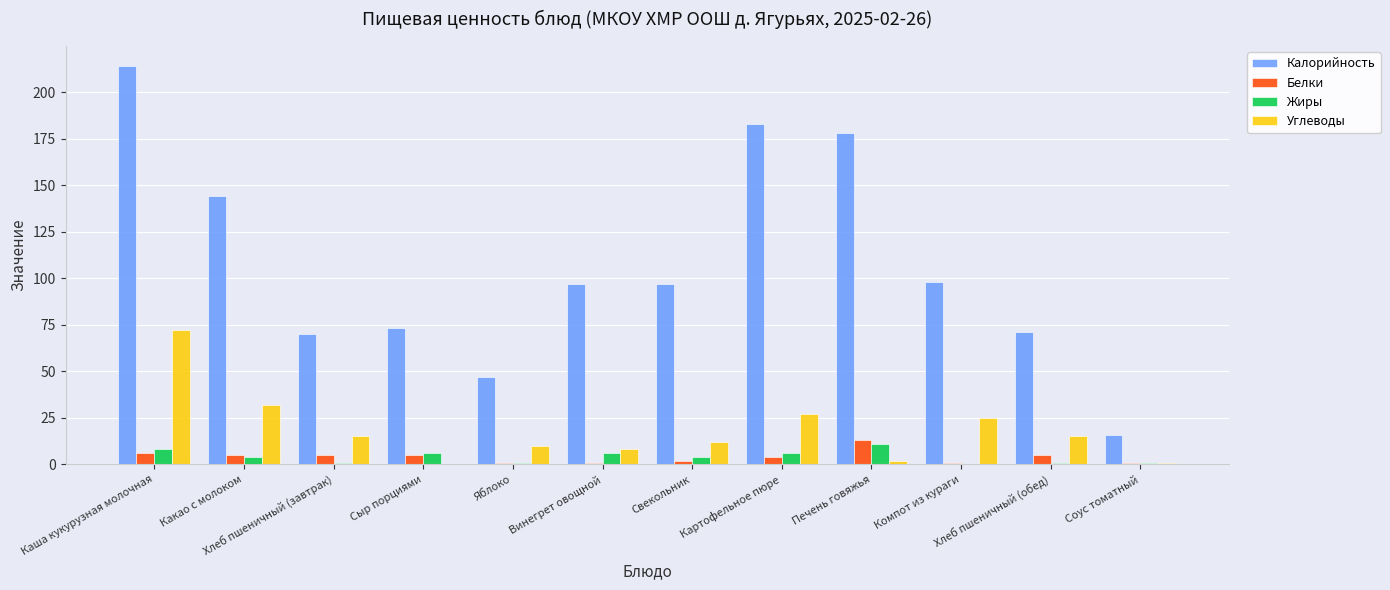

Is the value of Жиры at Печень говяжья greater than the value of Углеводы at Какао с молоком?

No